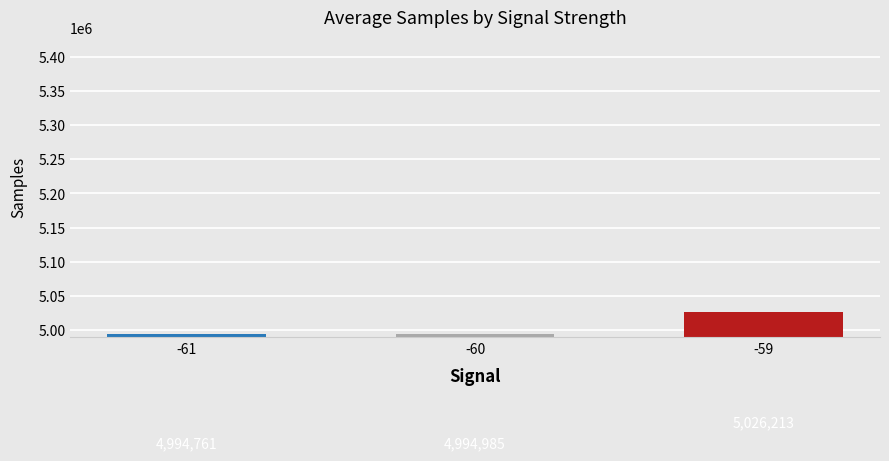

What is the ratio of the value at -60 to the value at -61?

1.0